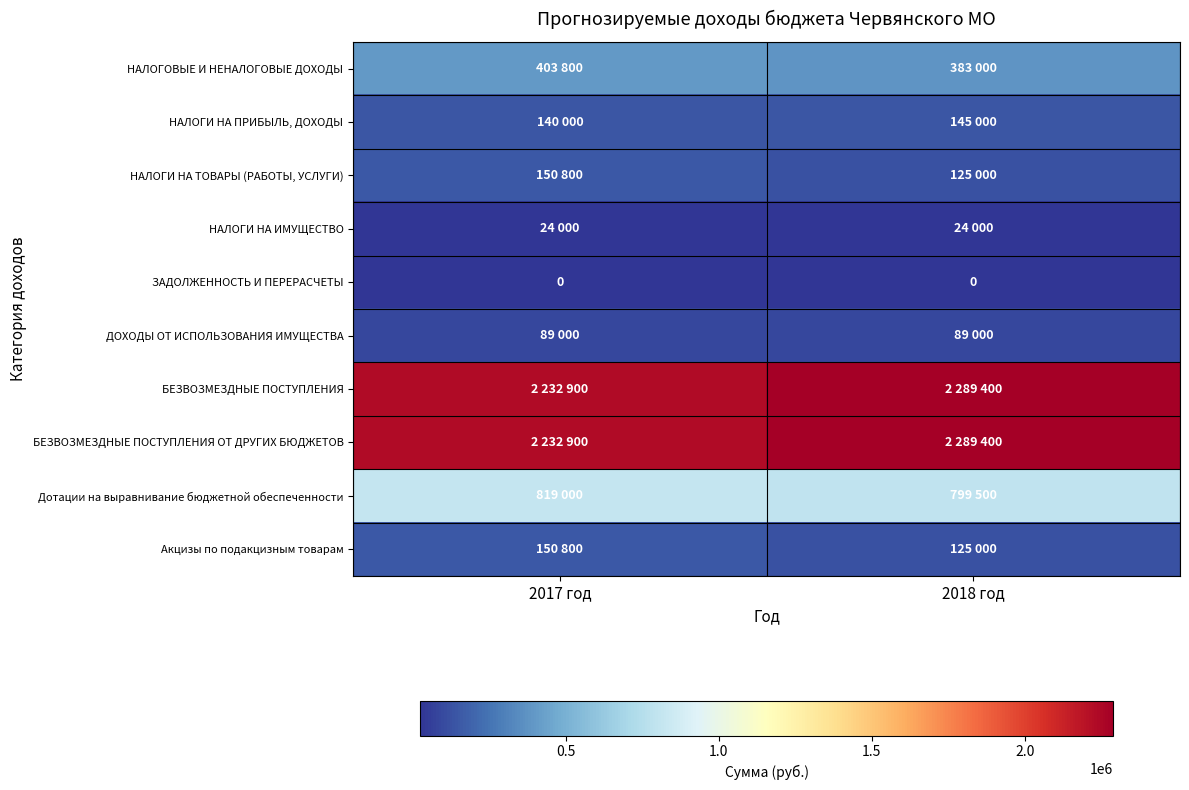

True or false: ЗАДОЛЖЕННОСТЬ И ПЕРЕРАСЧЕТЫ has a value of 0 at 2018 год.

True